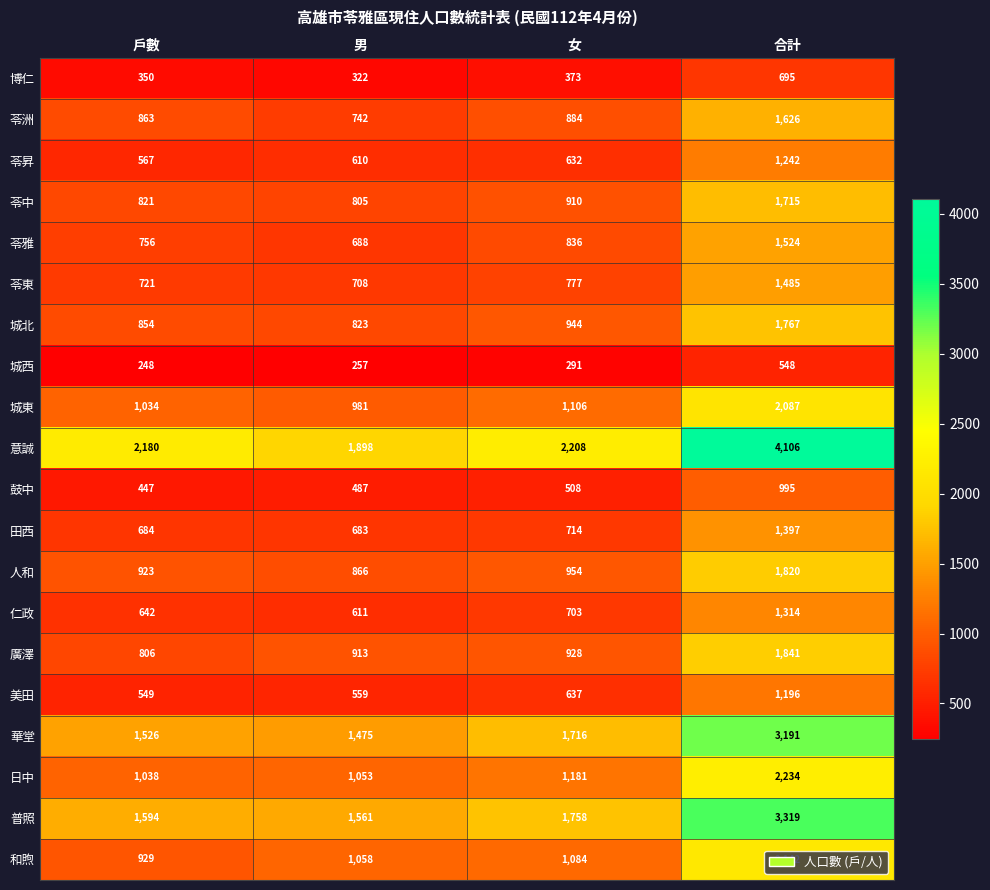

What is the minimum value shown in the chart?

248